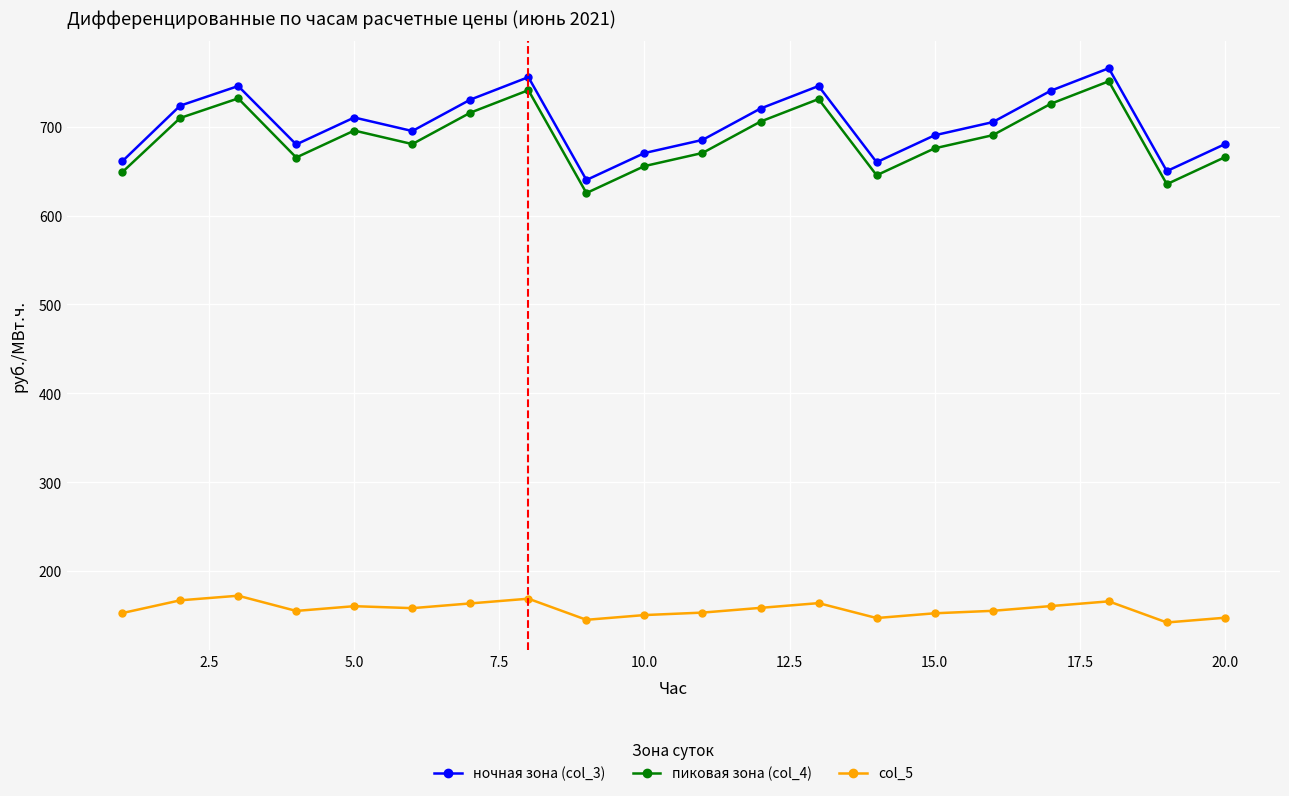

What is the average value of the ночная зона (col_3) series?

702.9